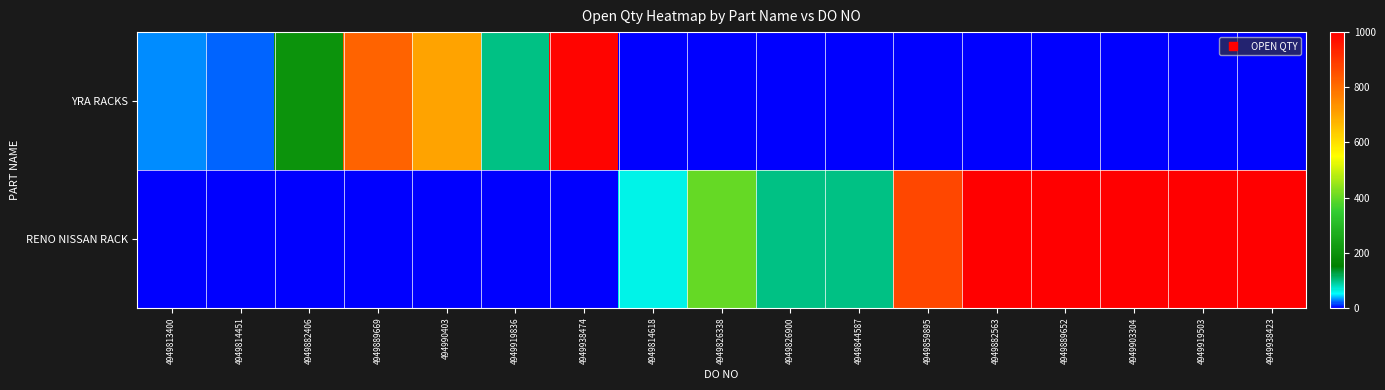

Between 4949859895 and 4949882563, which is larger?

4949859895